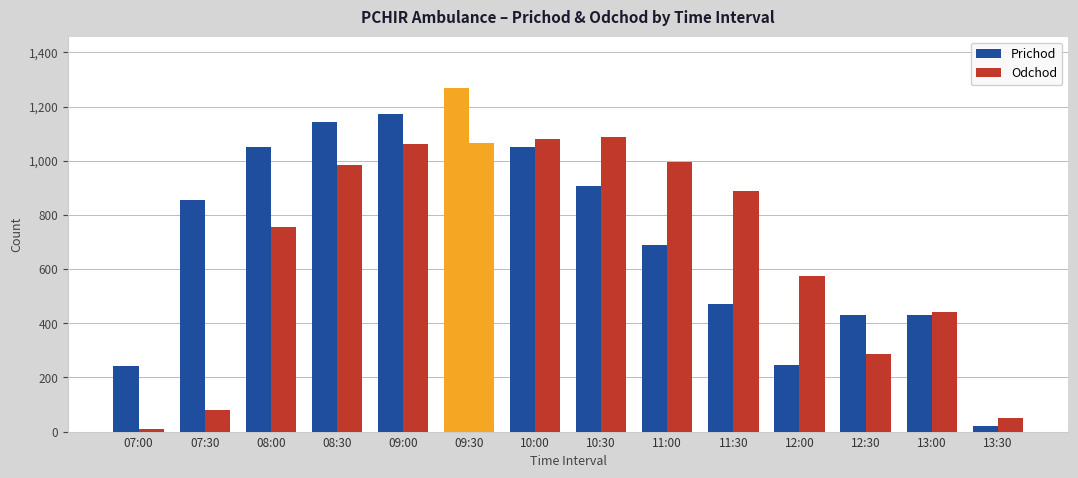

Which category has the highest value across all series?

09:30